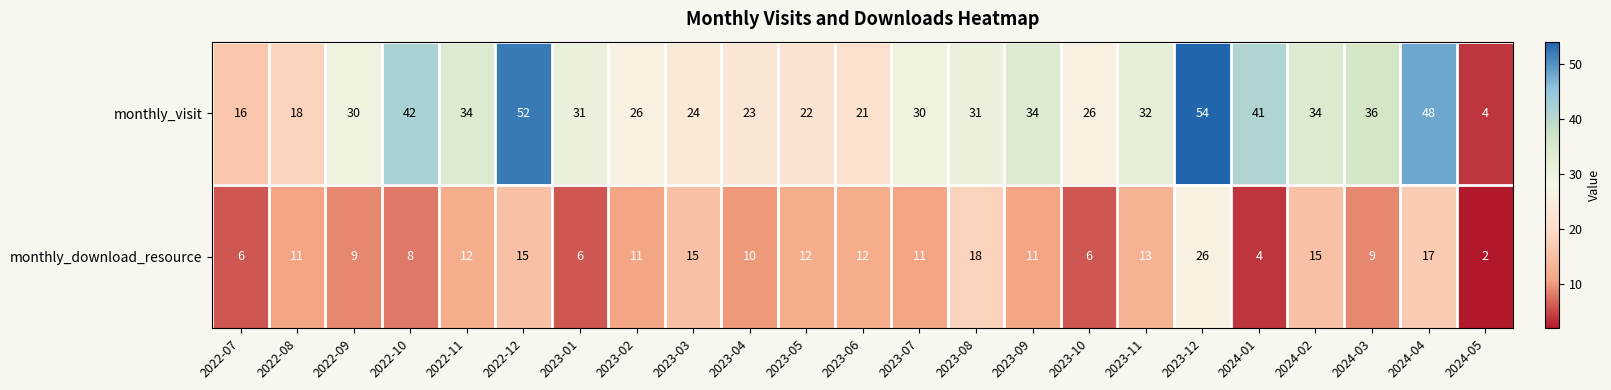

Rank the series by their maximum value, from highest to lowest.

monthly_visit, monthly_download_resource